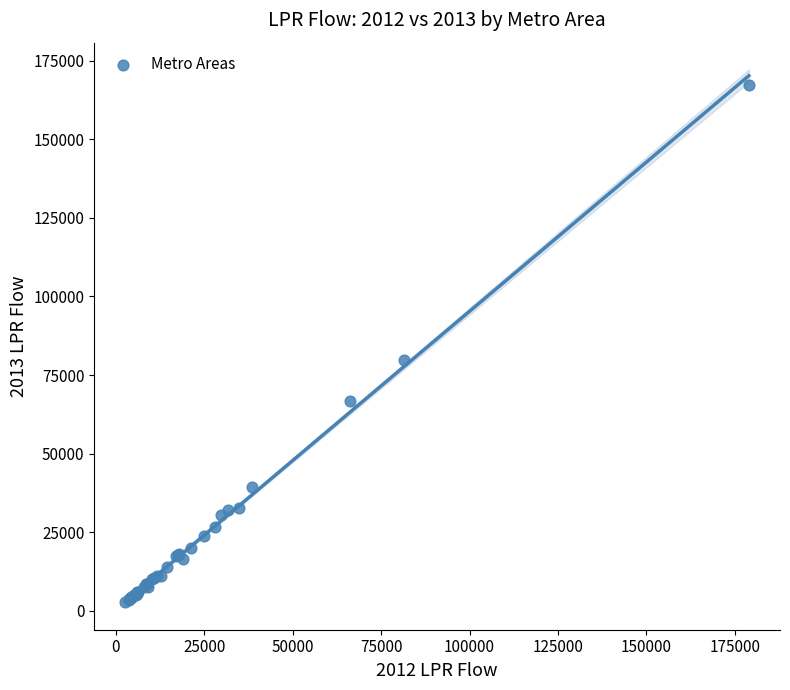

What Y value in the scatter plot is closest to 85075?

79892